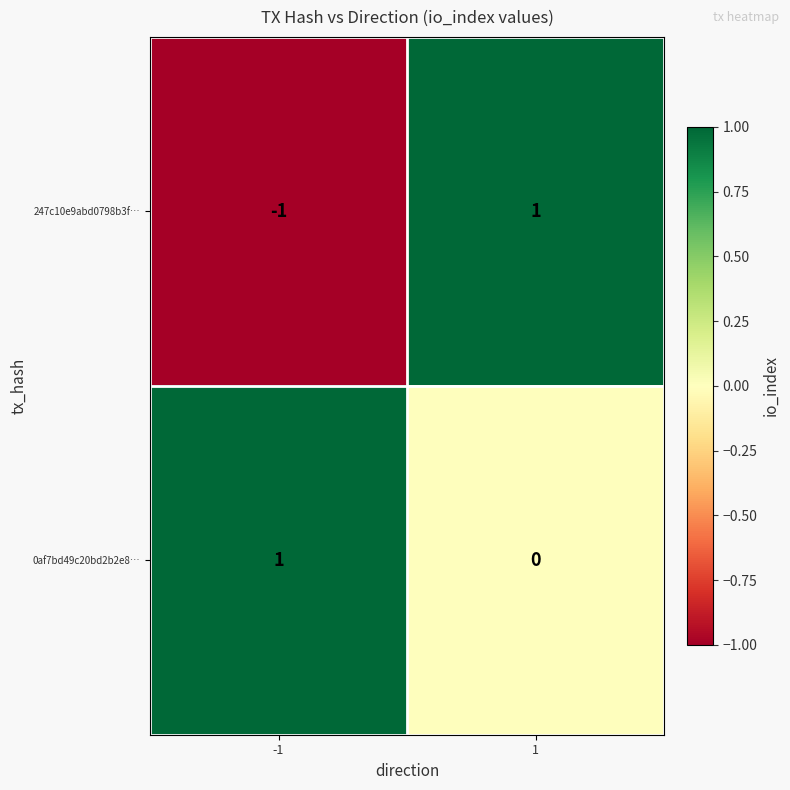

Is it true that 247c10e9abd0798b3f… equals 1 at 1?

True